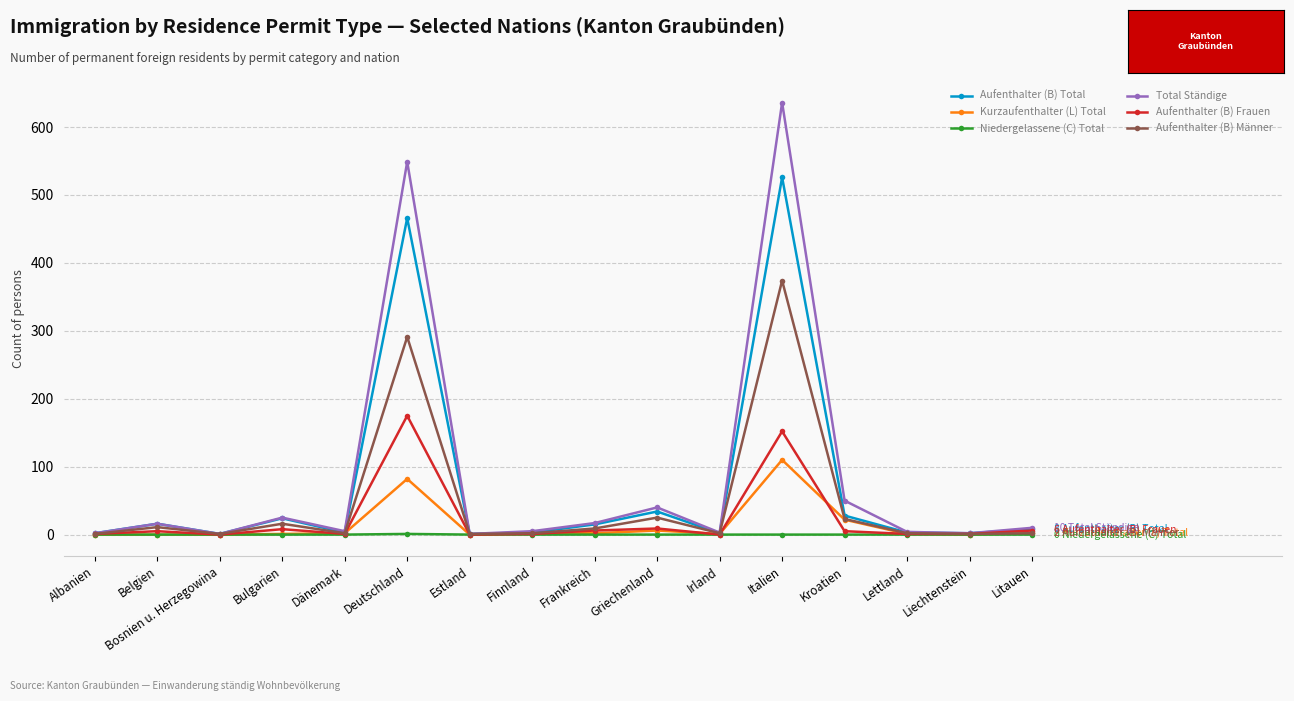

Which label corresponds to the largest value in the chart?

Italien